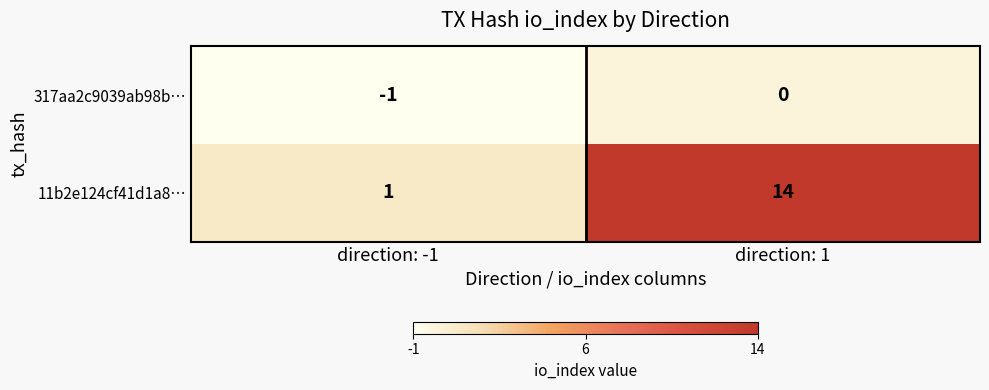

How many distinct data groups are displayed?

2